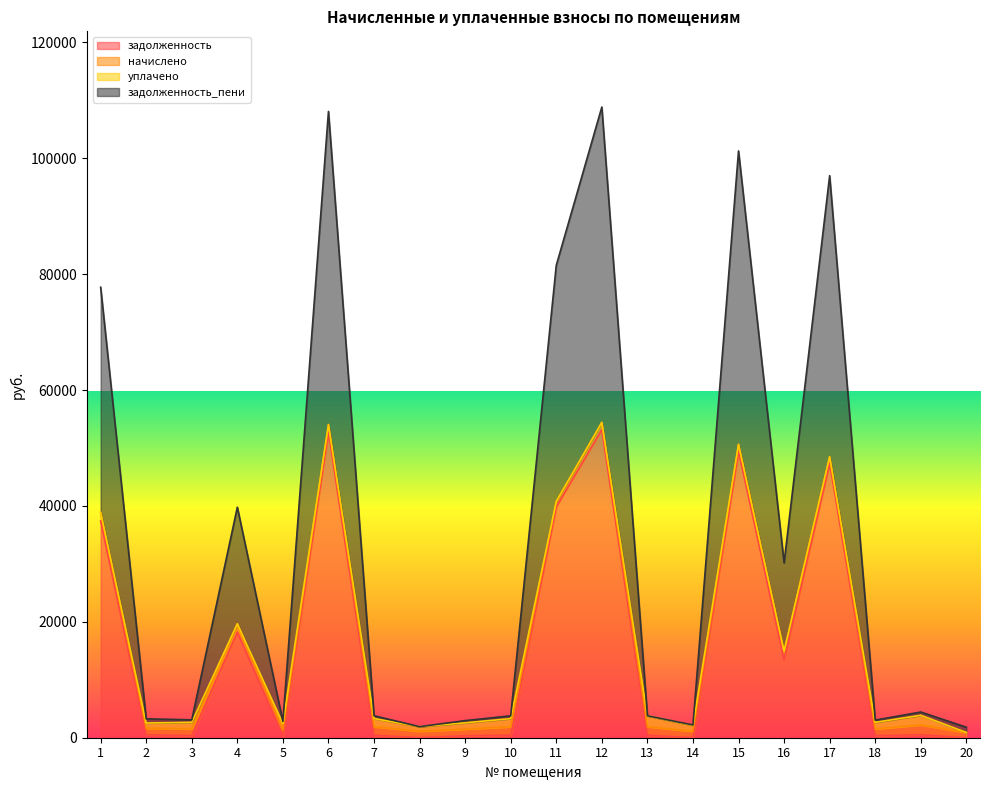

What is the highest value of the задолженность series?

53213.3